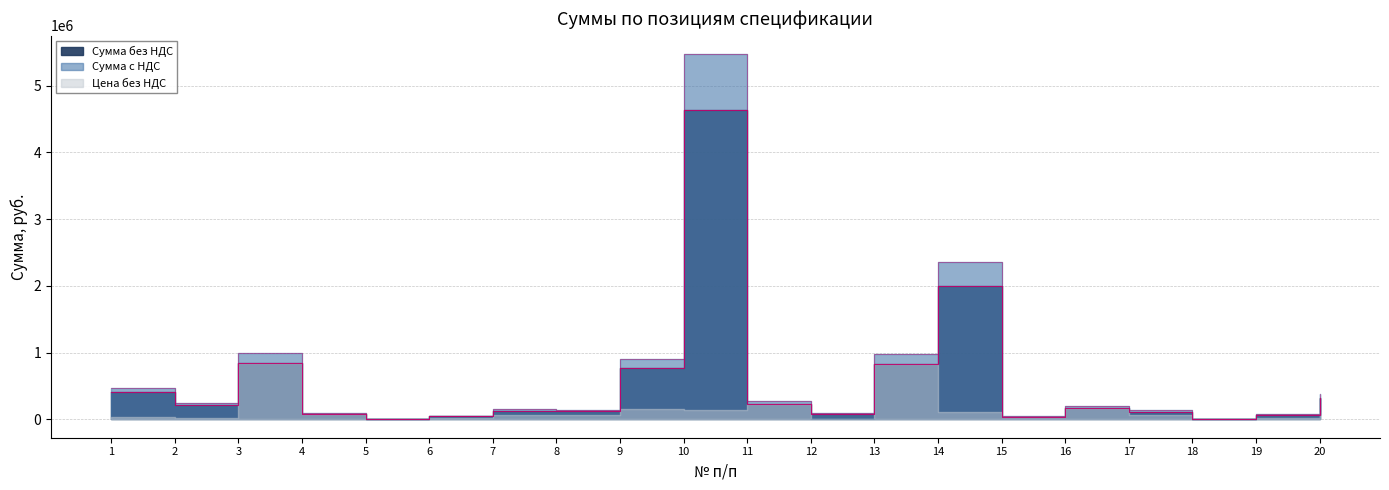

What is the spread (max minus min) of values at 3?

150854.2